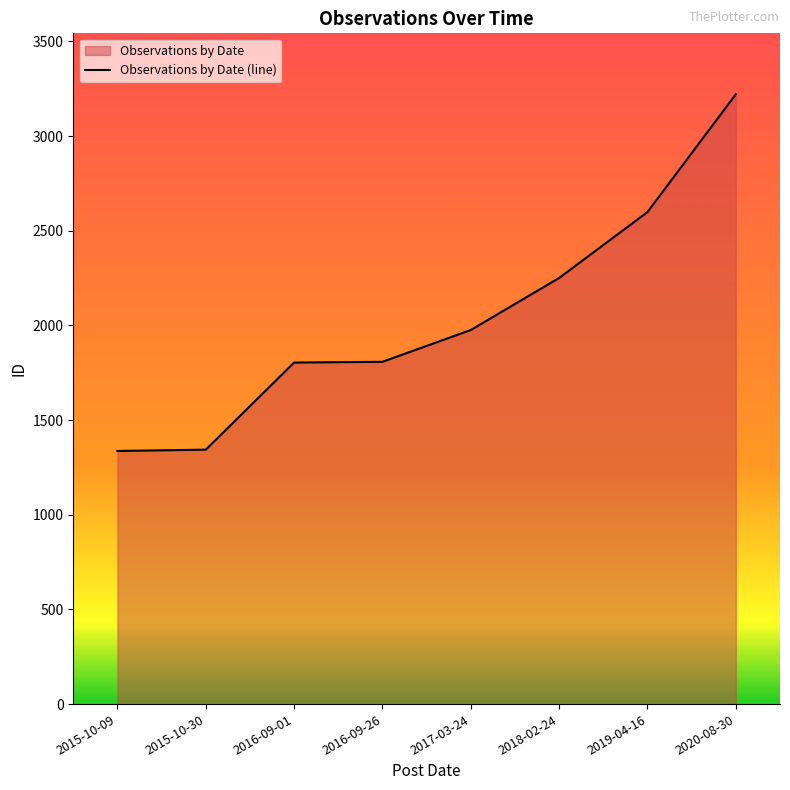

Does the chart have visible grid lines?

No